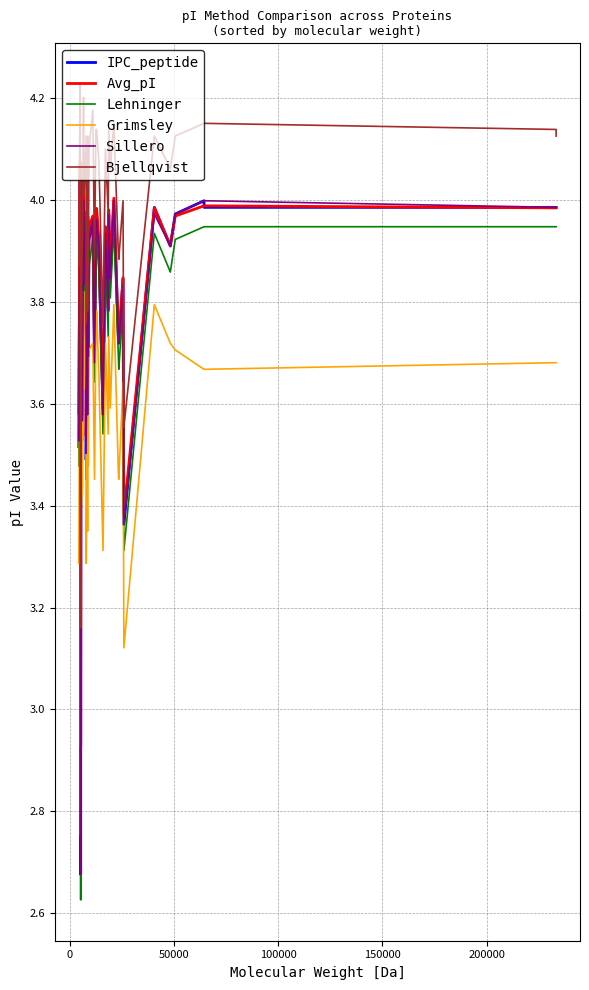

What is the smallest value displayed?

2.6